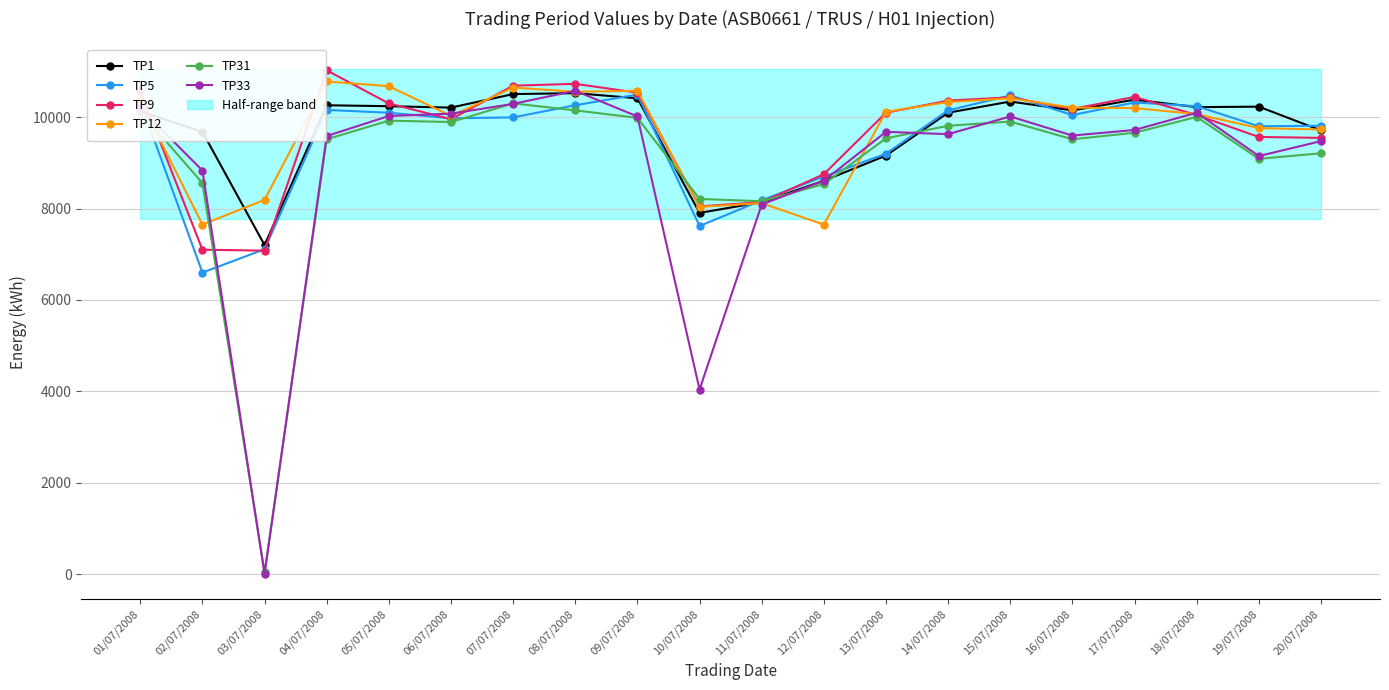

In TP9, how many points are higher than both neighbors (excluding endpoints)?

4